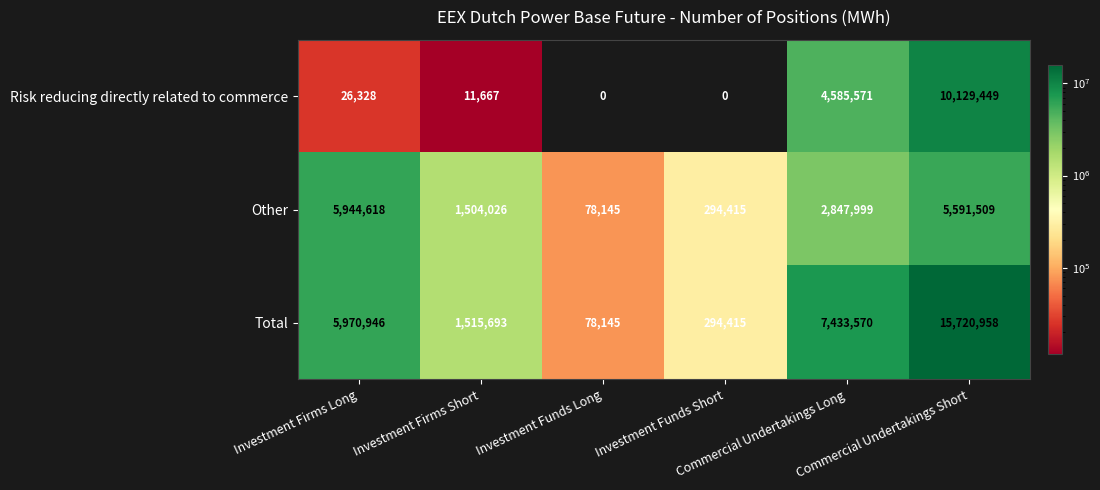

Which series has the largest range (max minus min)?

Total